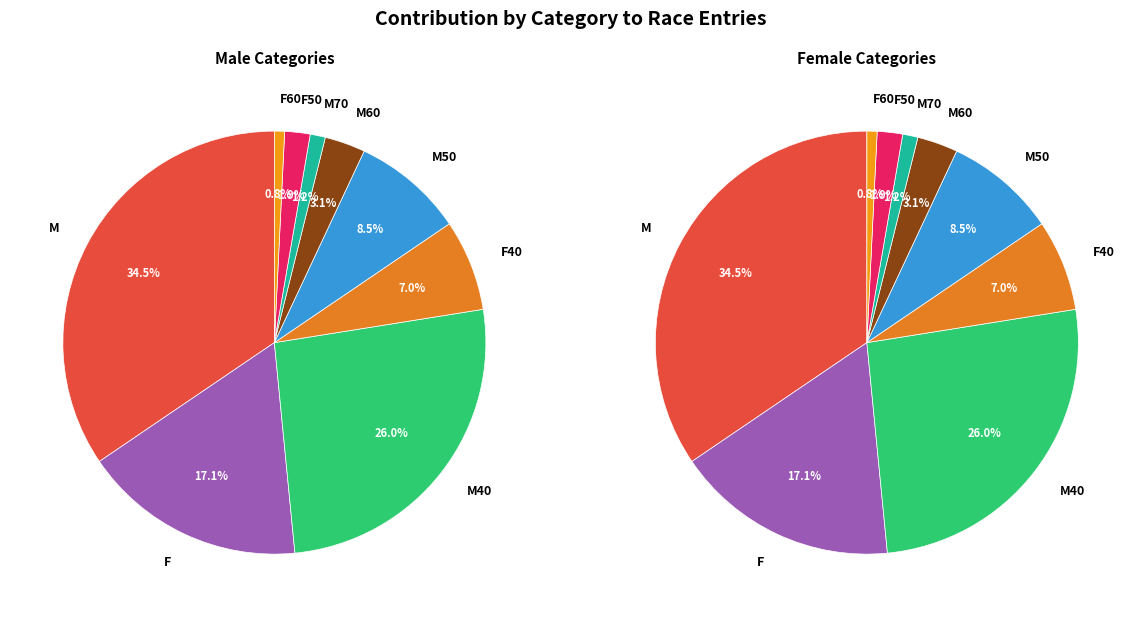

What portion of the pie excludes M?

65.5%